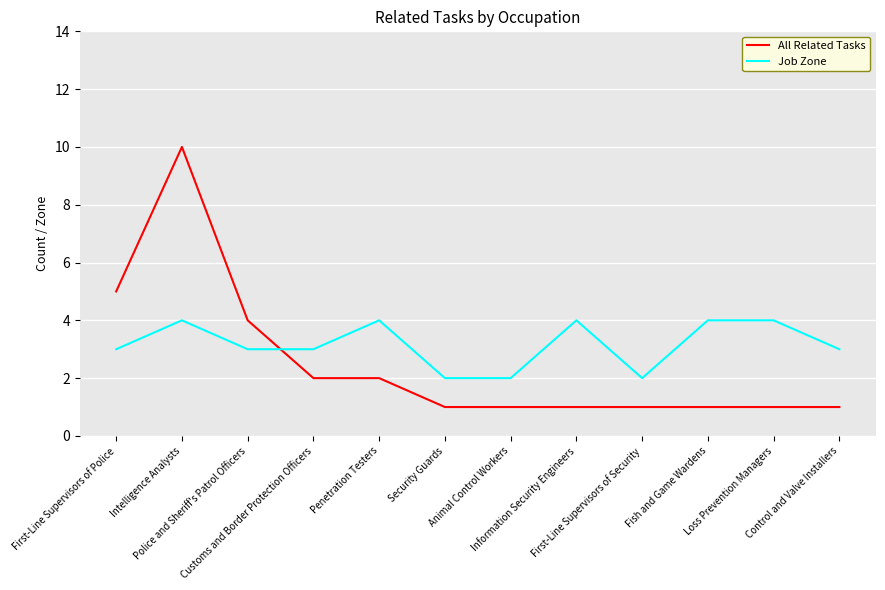

Which series ends up on top after the final intersection of Job Zone and All Related Tasks?

Job Zone